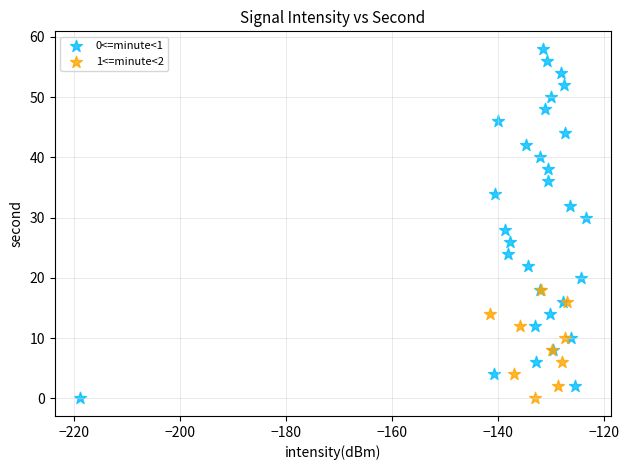

Which series has the largest Y range (max minus min)?

0<=minute<1